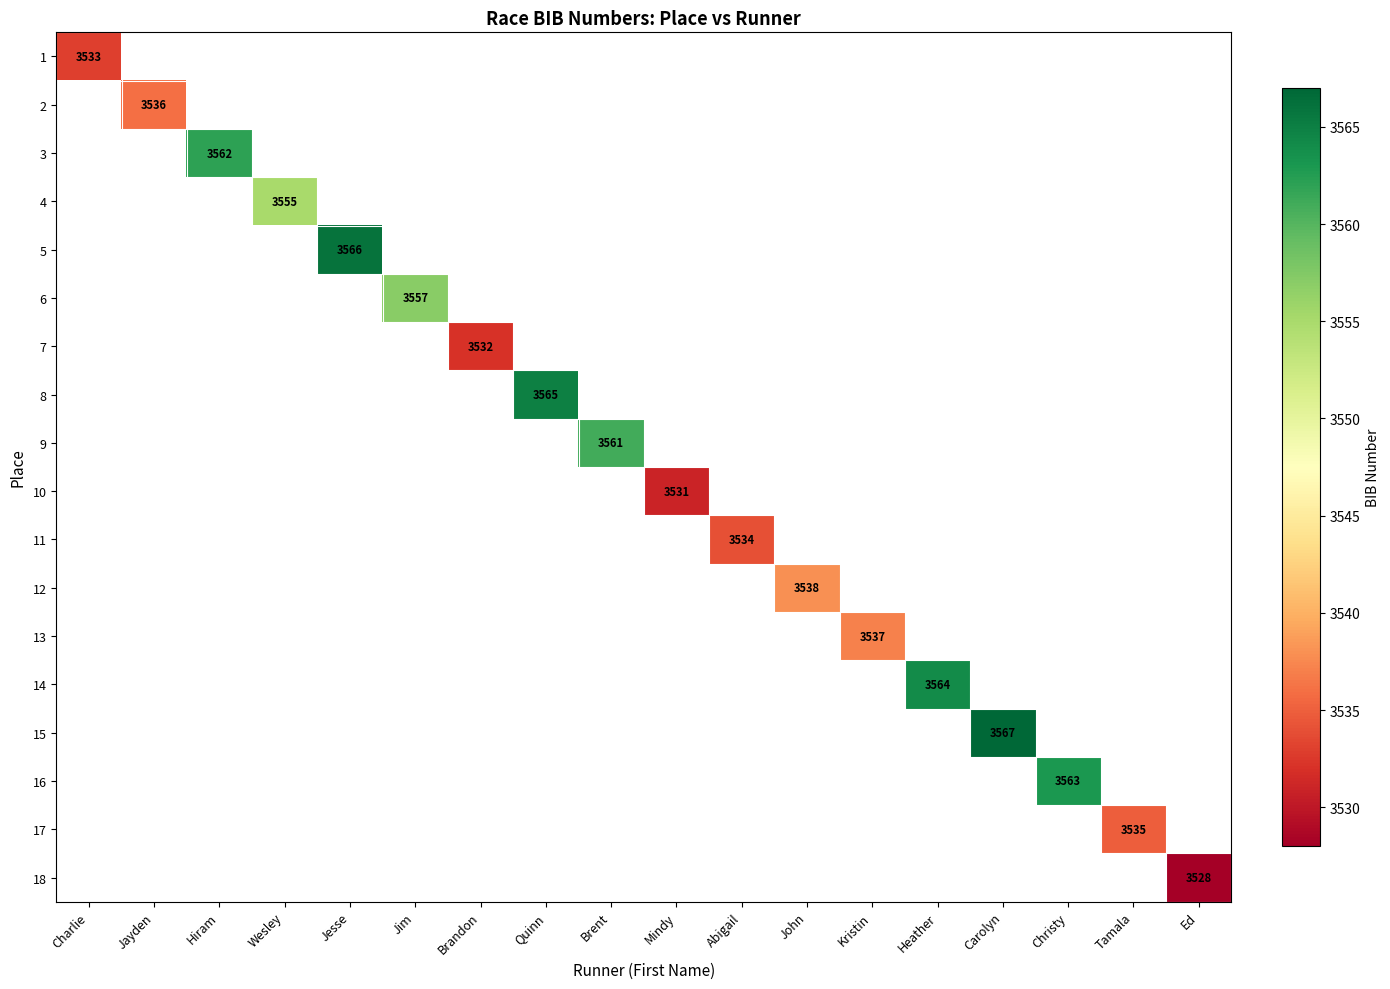

Rank the categories by 2 value from lowest to highest.

Charlie, Jayden, Hiram, Wesley, Jesse, Jim, Brandon, Quinn, Brent, Mindy, Abigail, John, Kristin, Heather, Carolyn, Christy, Tamala, Ed